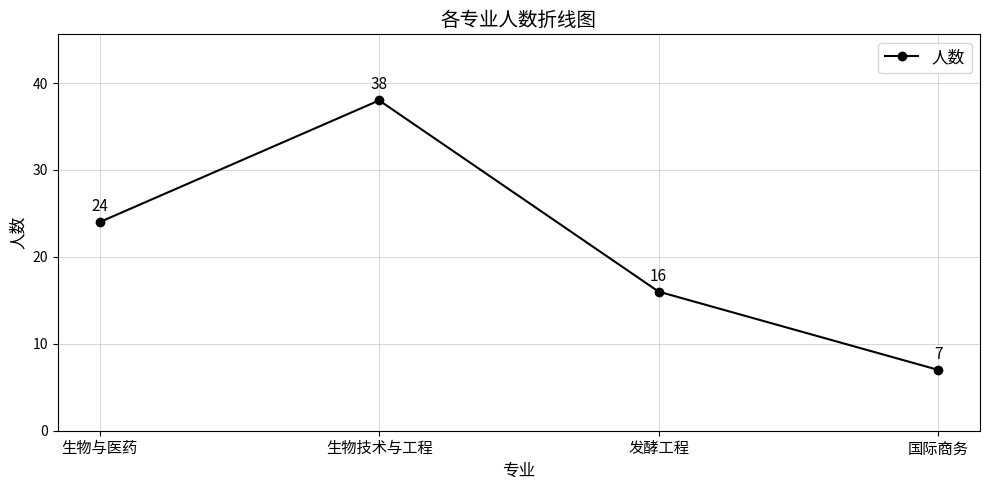

List the labels in order of value, smallest first.

国际商务, 发酵工程, 生物与医药, 生物技术与工程